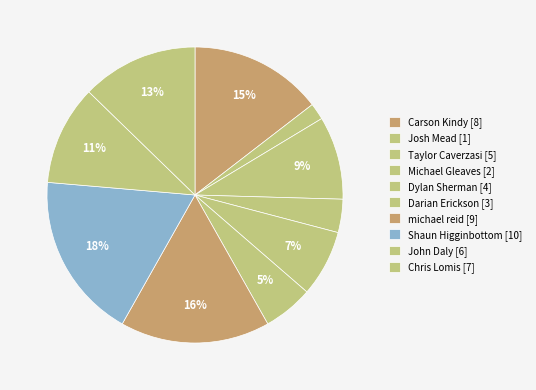

Is it true that John Daly is 11% of the pie?

True